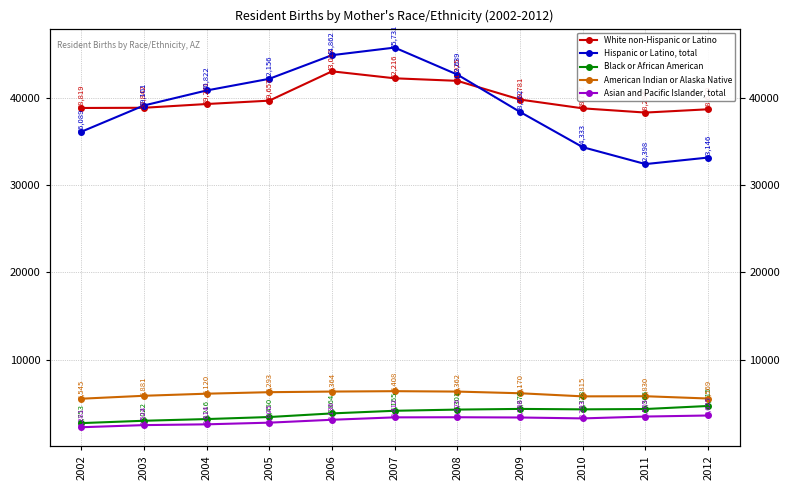

True or false: Asian and Pacific Islander, total and American Indian or Alaska Native intersect in this chart.

False